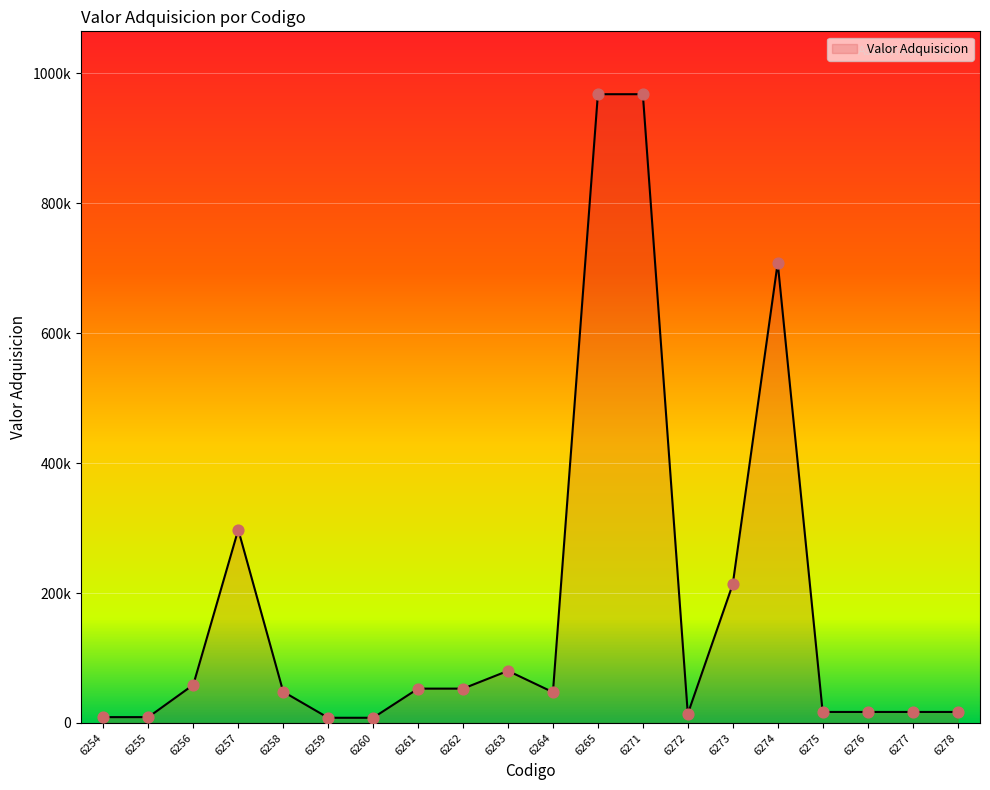

Is this an area chart (filled region under the line)?

Yes